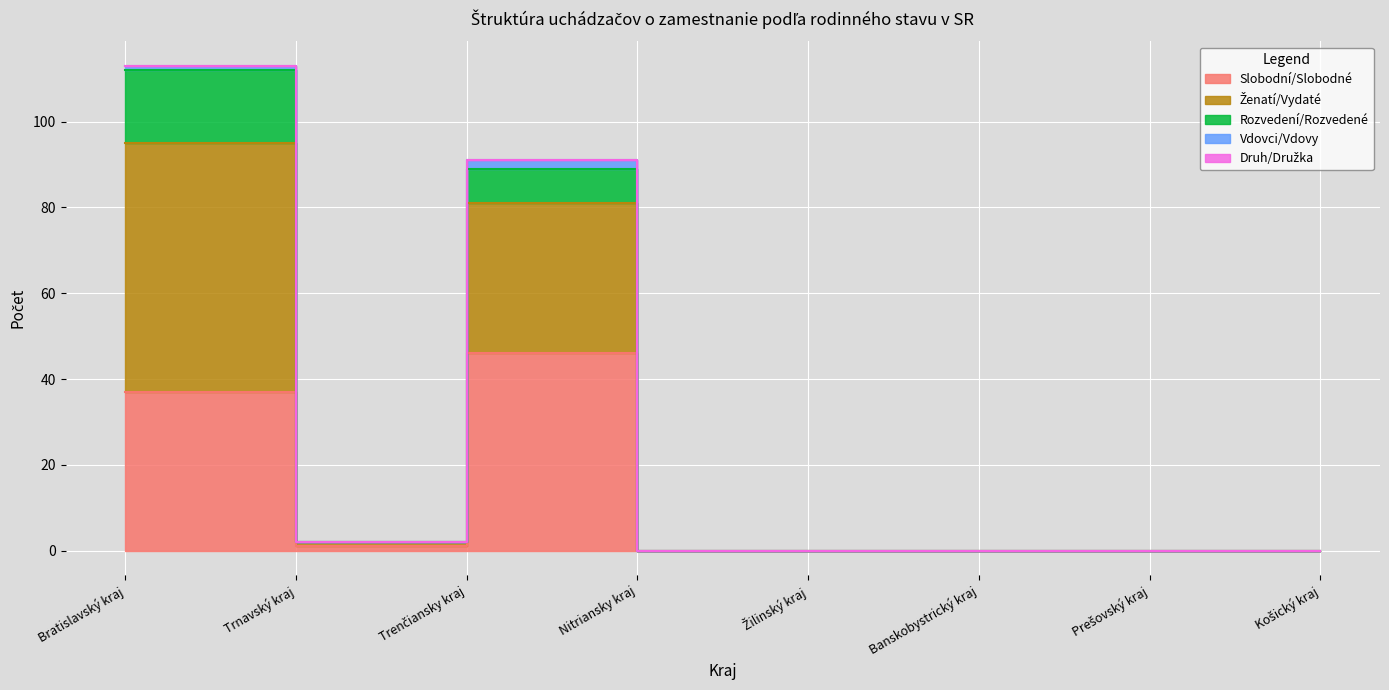

At how many categories does at least one series exceed 55?

1